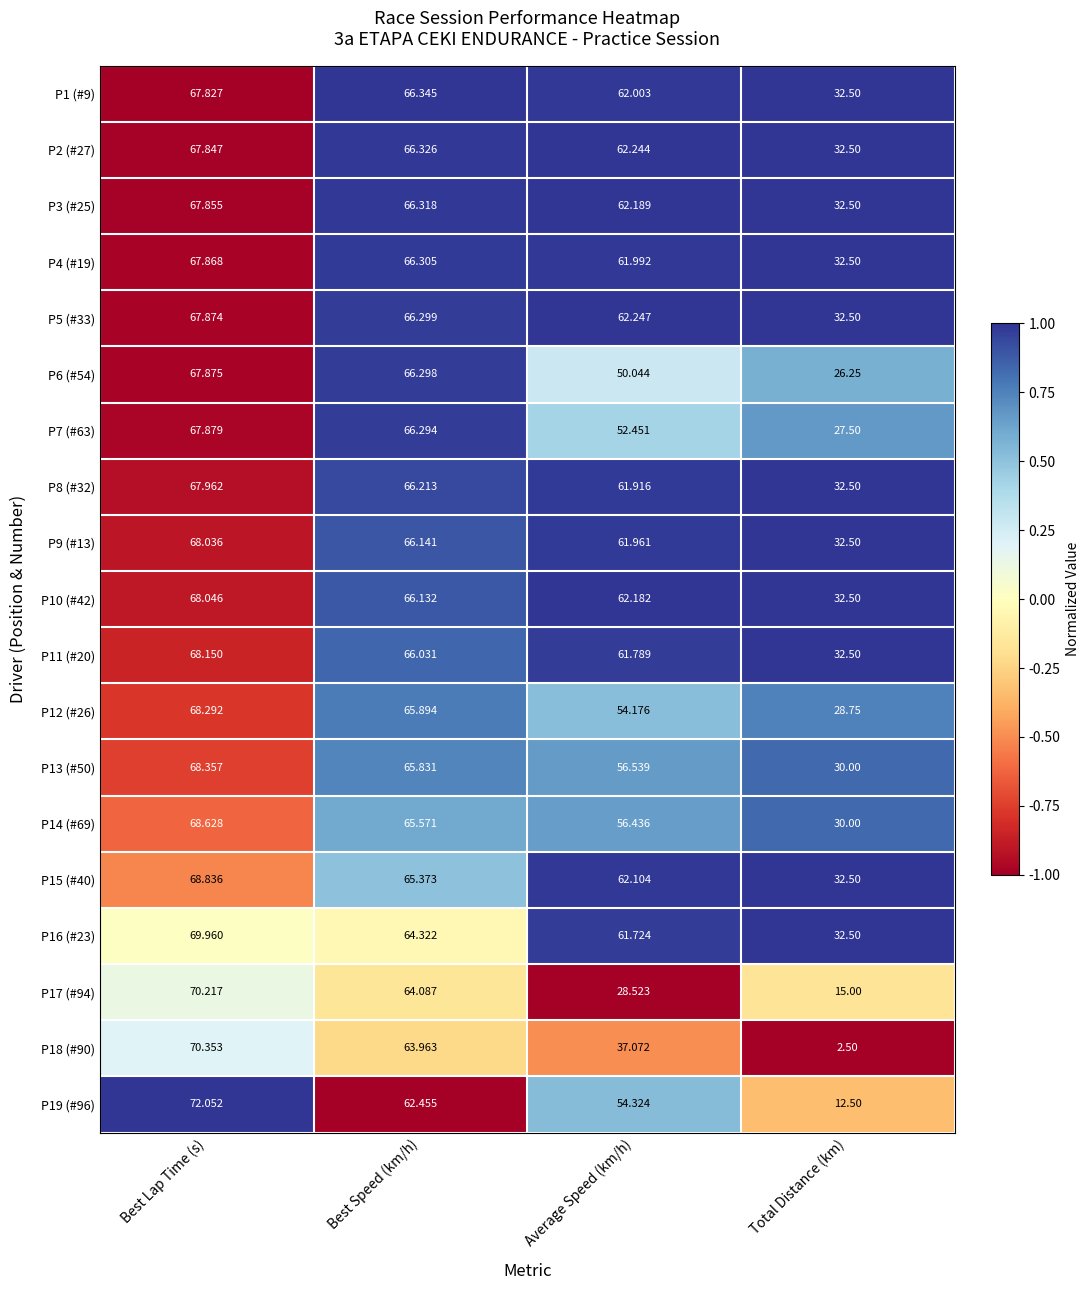

Is the value of P8 (#32) at Average Speed (km/h) greater than the value of P14 (#69) at Best Lap Time (s)?

No